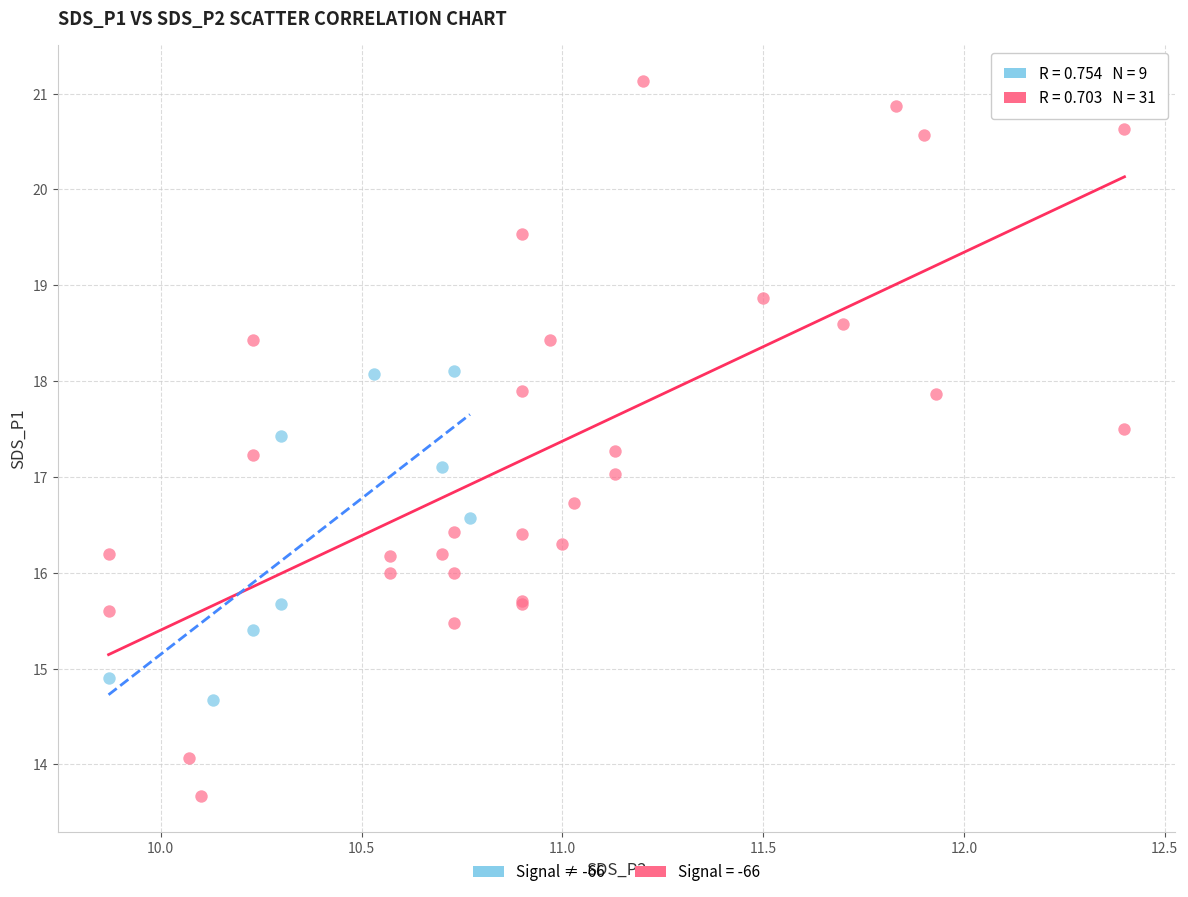

Which series contains the highest Y value?

Signal = -66